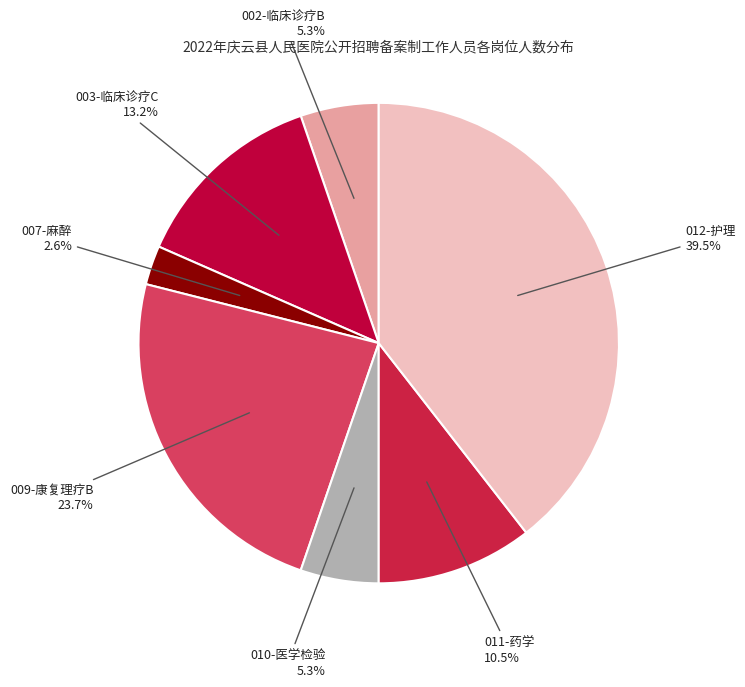

How many slices are in this pie chart?

7